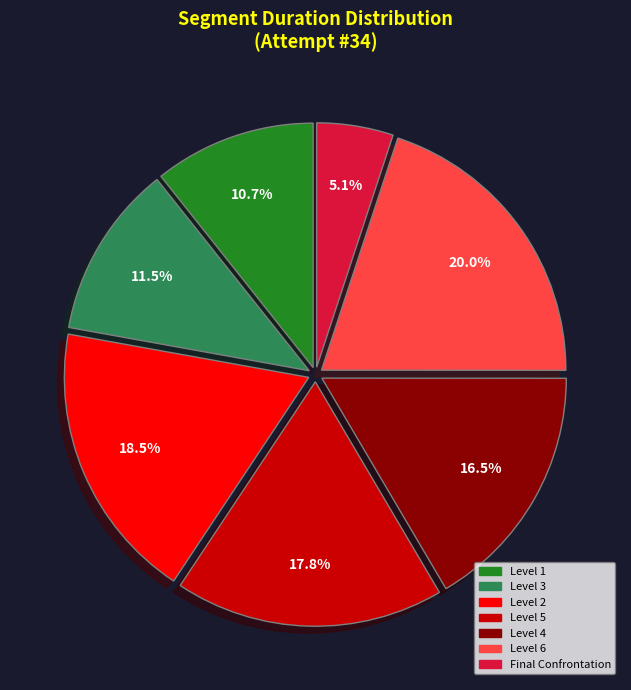

What is the total percentage of Level 6 and Level 2?

38.5%